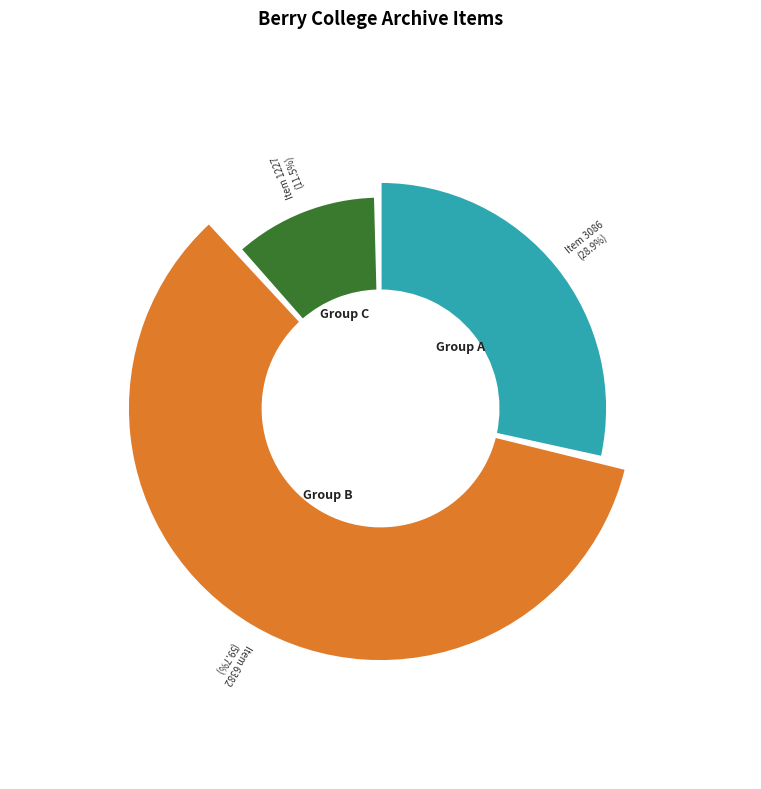

To the nearest percent, what portion does Item 3086 represent?

29%